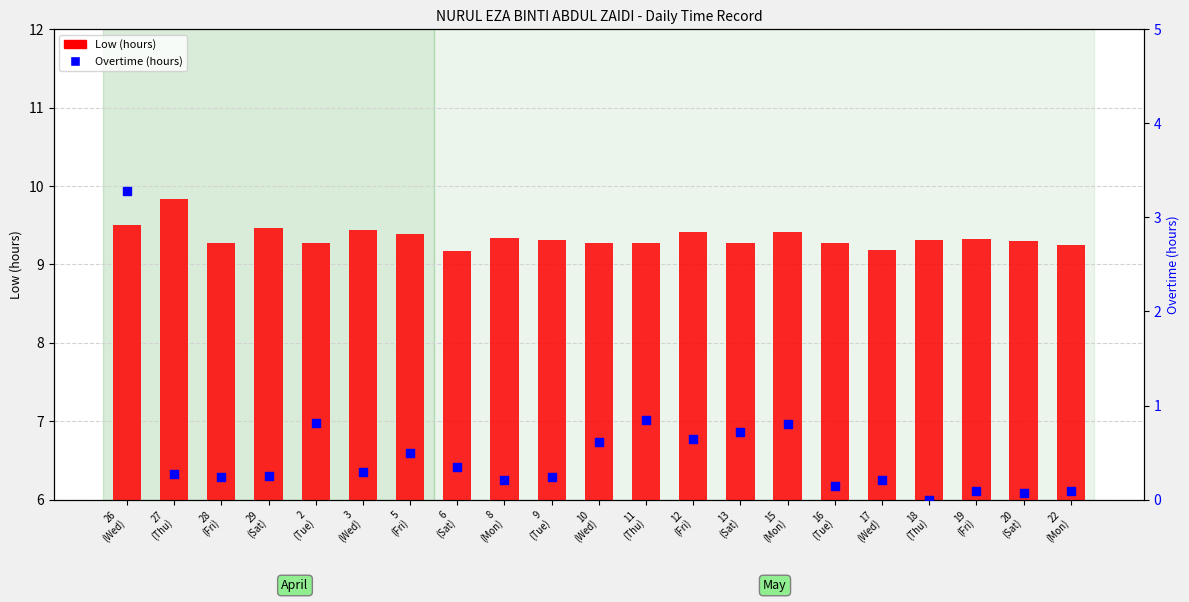

Is the value of Low (hours) at 3
(Wed) greater than the value of Overtime (hours) at 12
(Fri)?

Yes